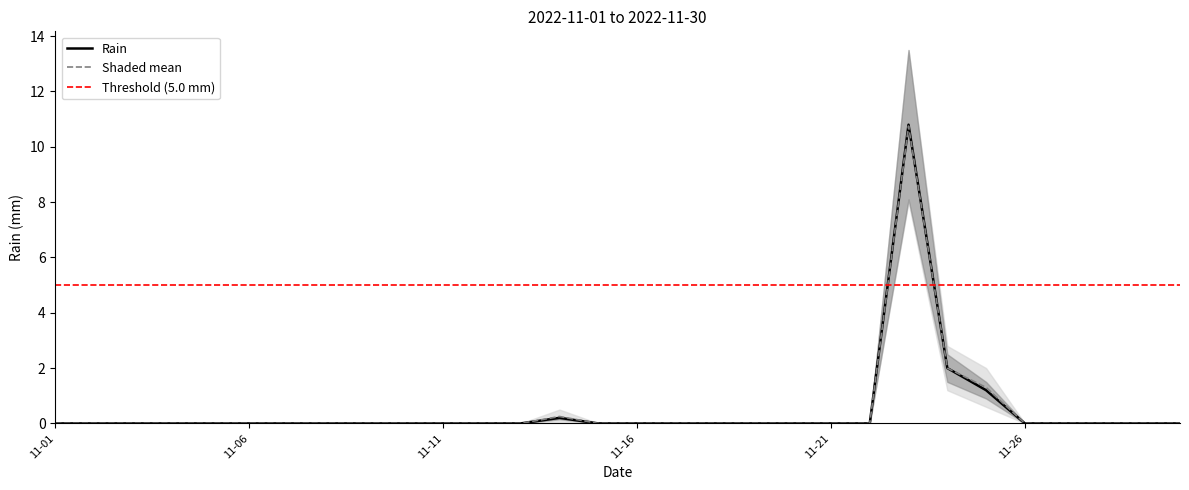

The value at 2022-11-12 is 4.3. True or false?

False